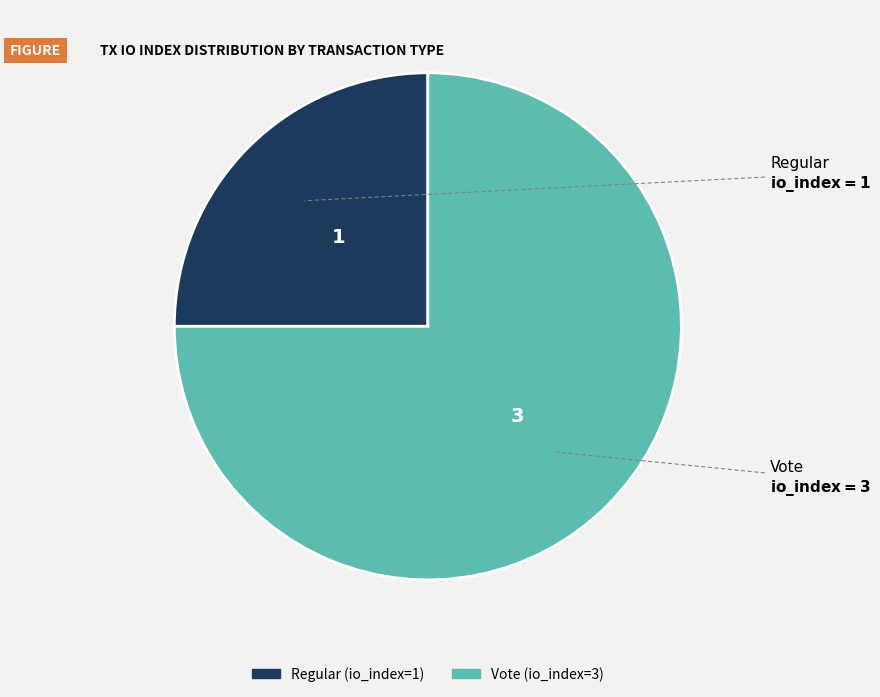

How many slices are in this pie chart?

2